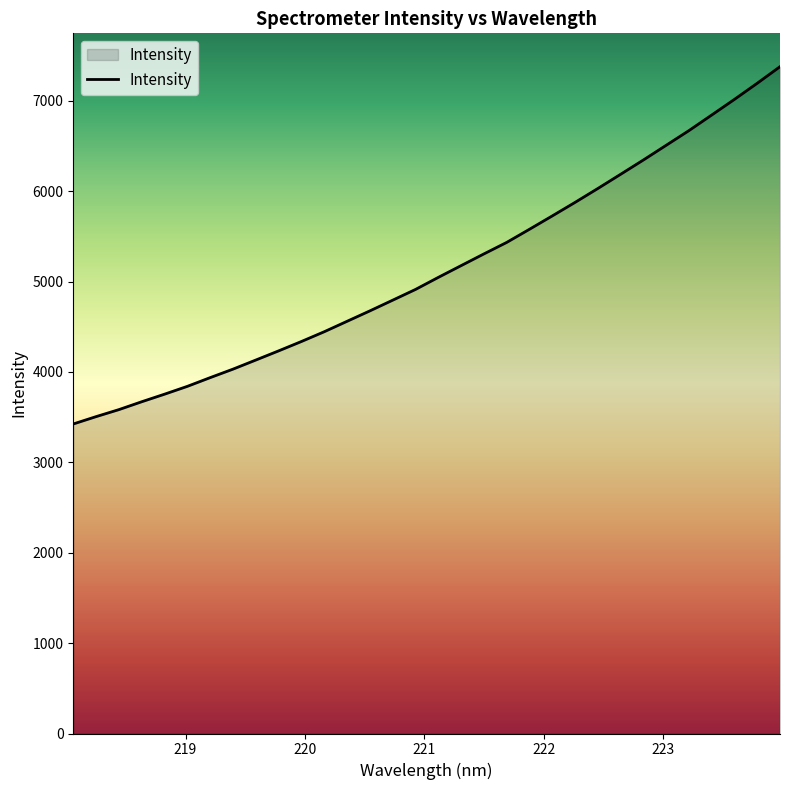

What is the maximum value shown in the chart?

7376.9